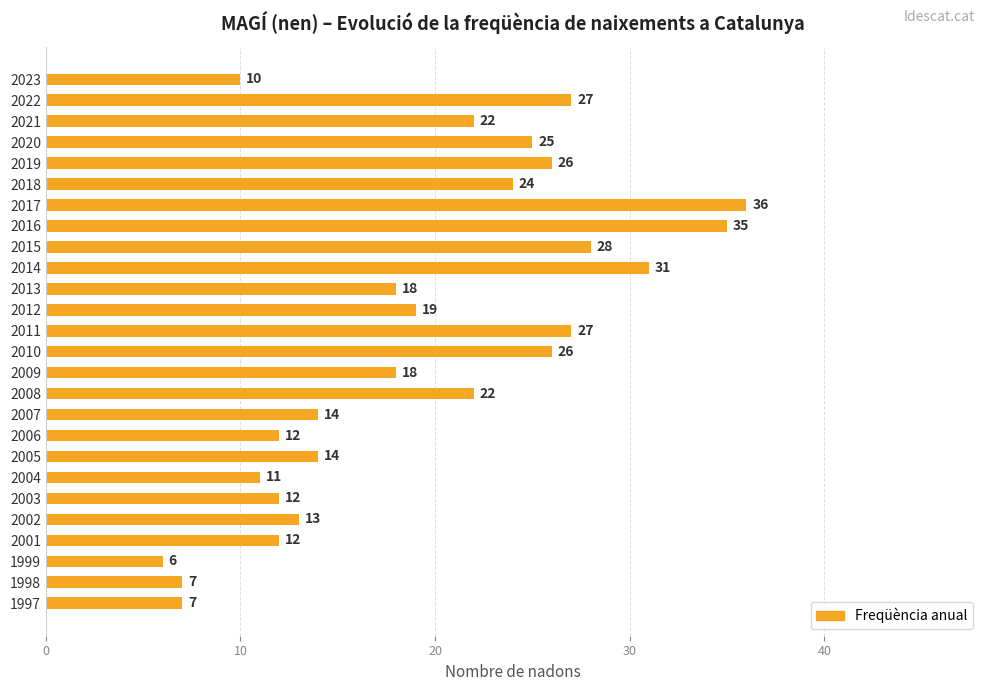

Are the bars horizontal?

Yes